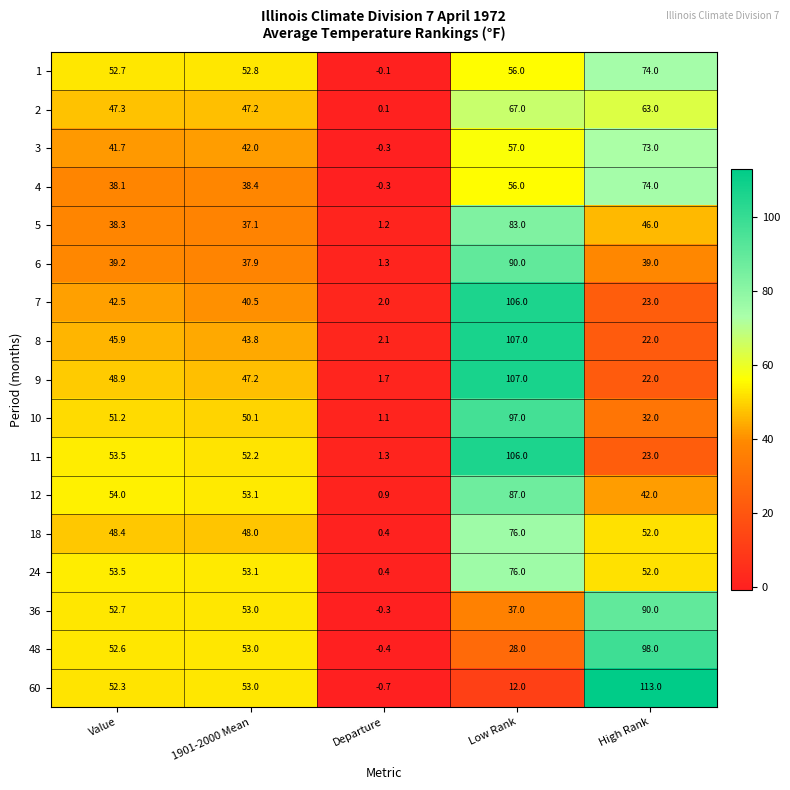

What is the total value across all series at Departure?

10.4